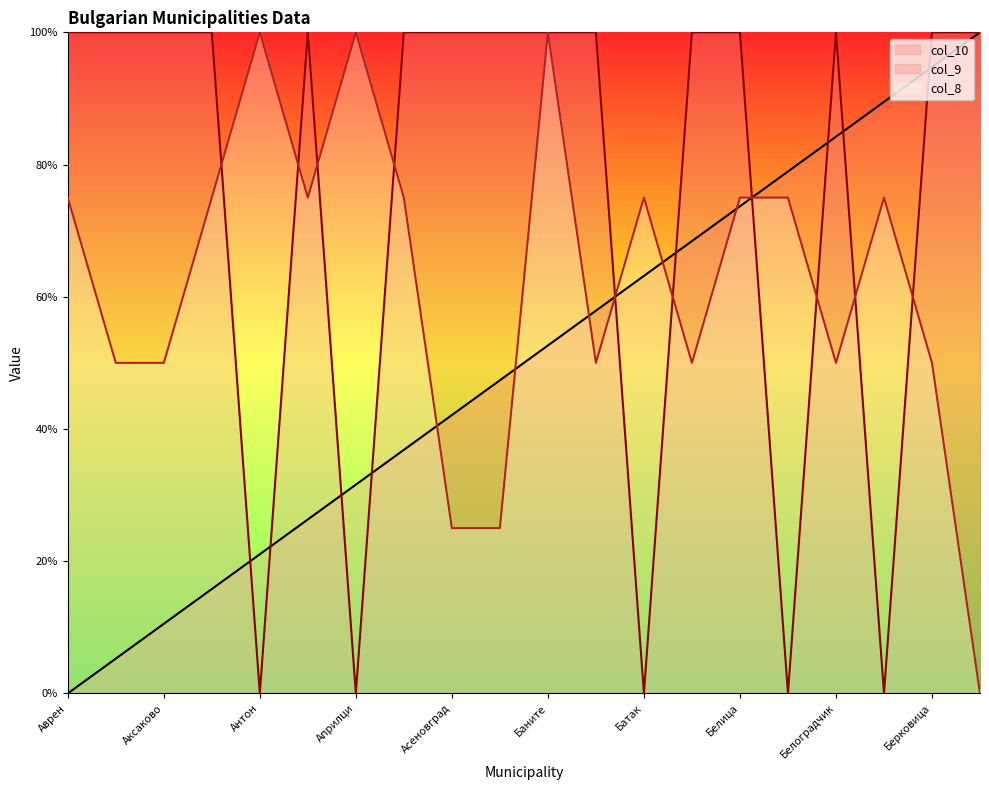

How many lines are shown in the chart?

3